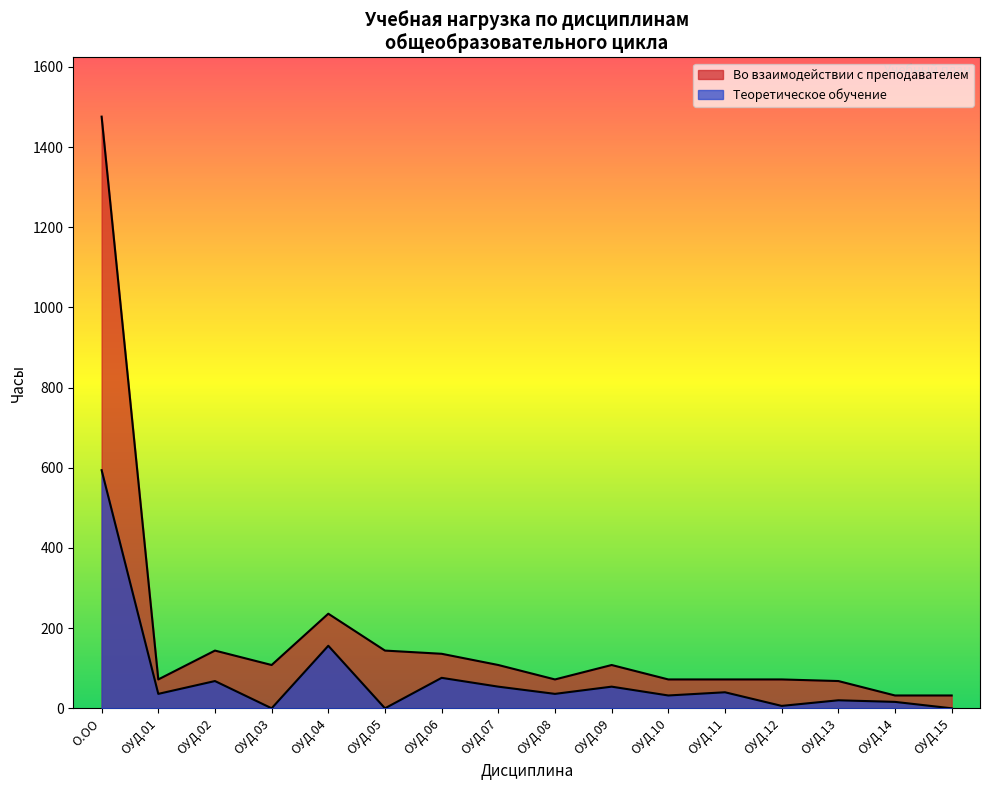

What is the approximate value at ОУД.14, to the nearest 50?

50